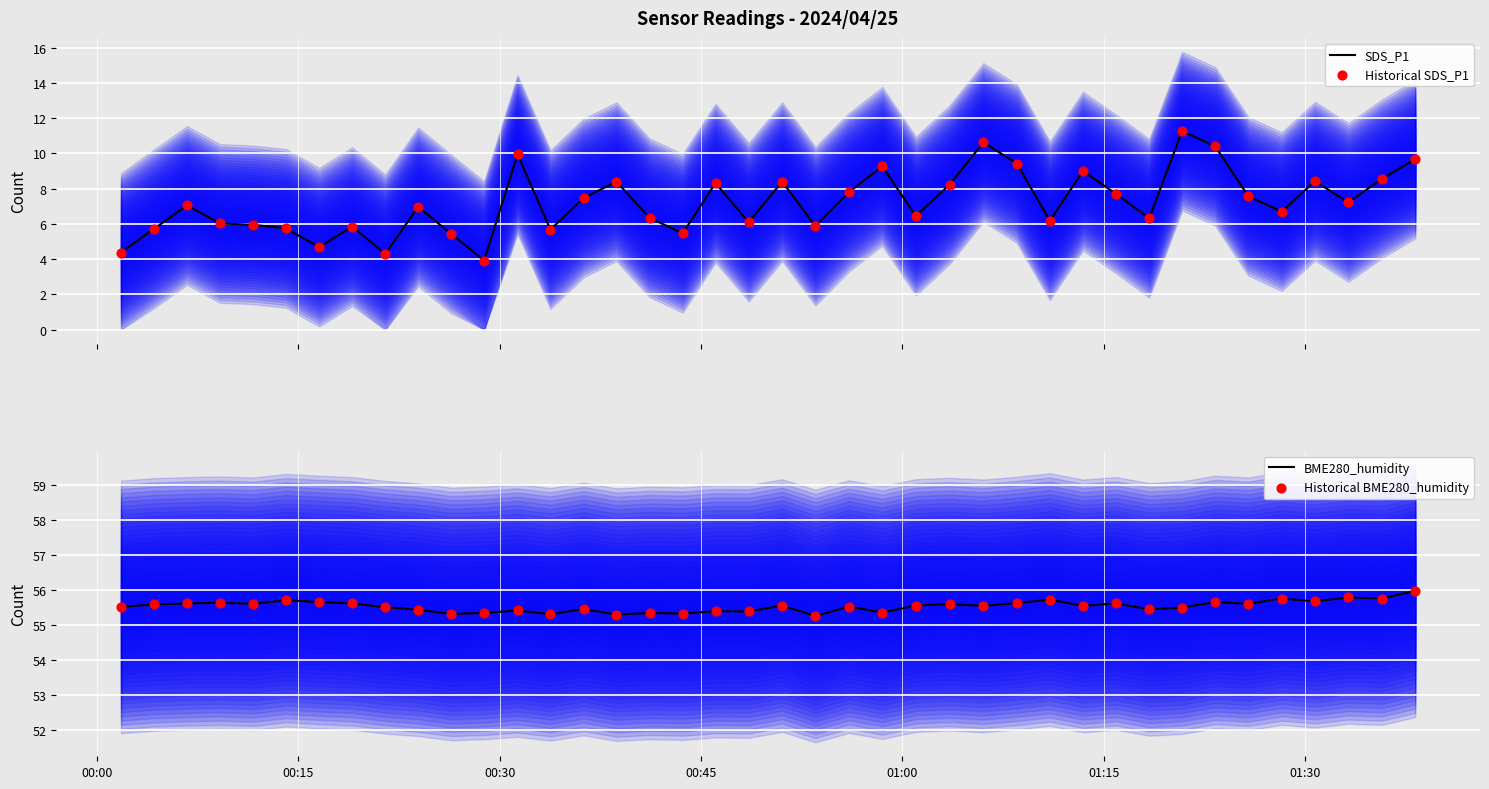

Which series contains the lowest Y value?

SDS_P1